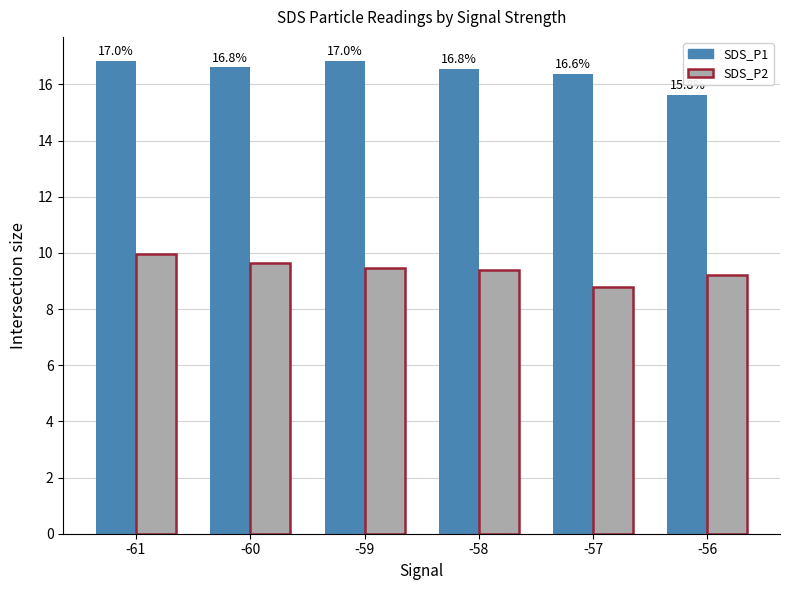

The value of SDS_P2 at -59 is 4.4. True or false?

False